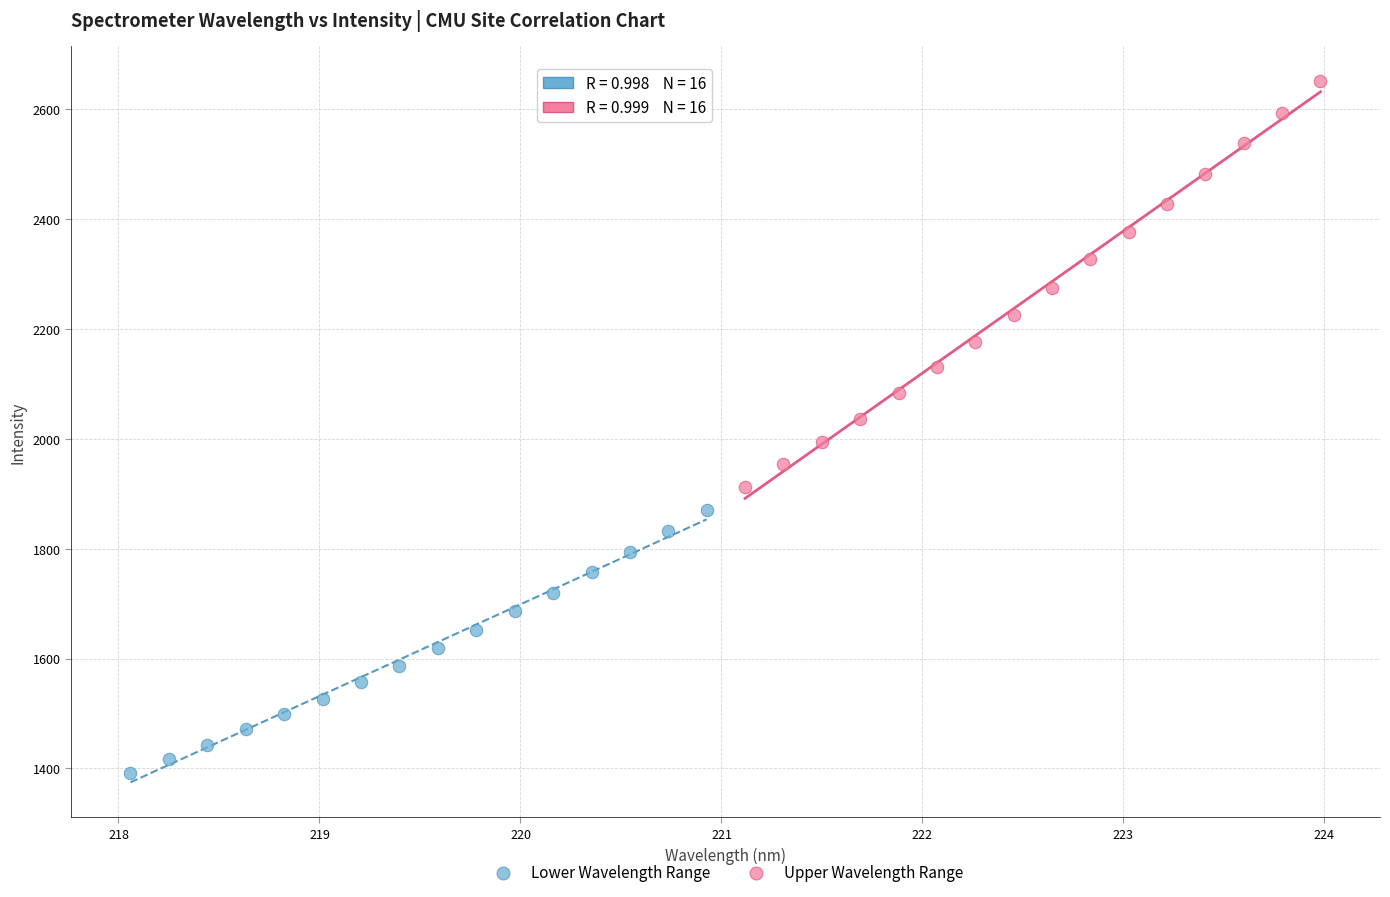

Which series has the largest Y range (max minus min)?

Upper Wavelength Range